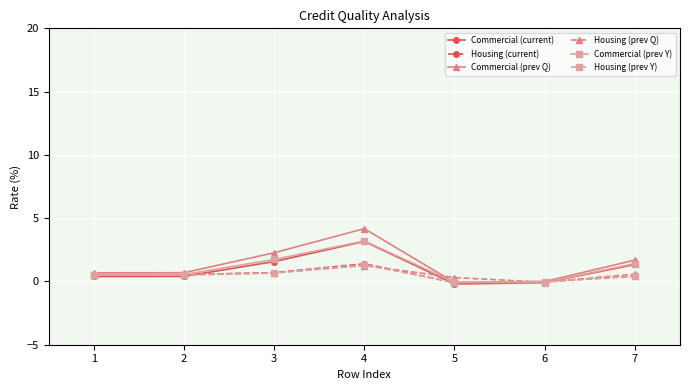

The Commercial (prev Q) series shows 0.7 at 2. True or false?

True